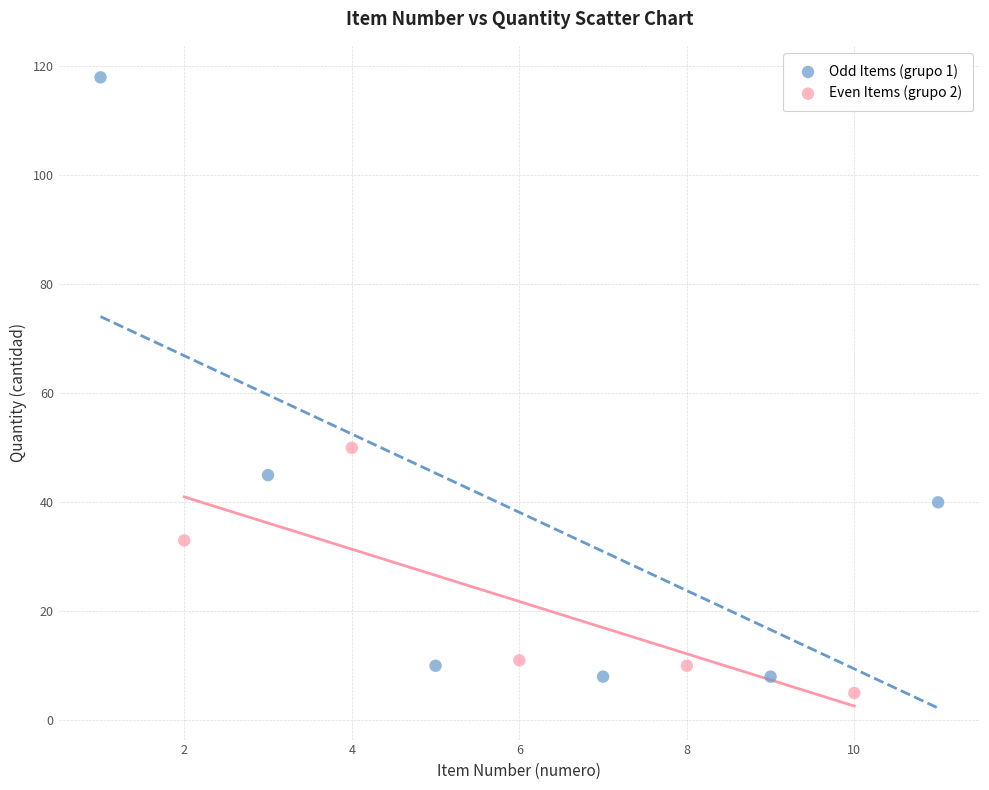

Which series has the largest Y range (max minus min)?

Odd Items (grupo 1)